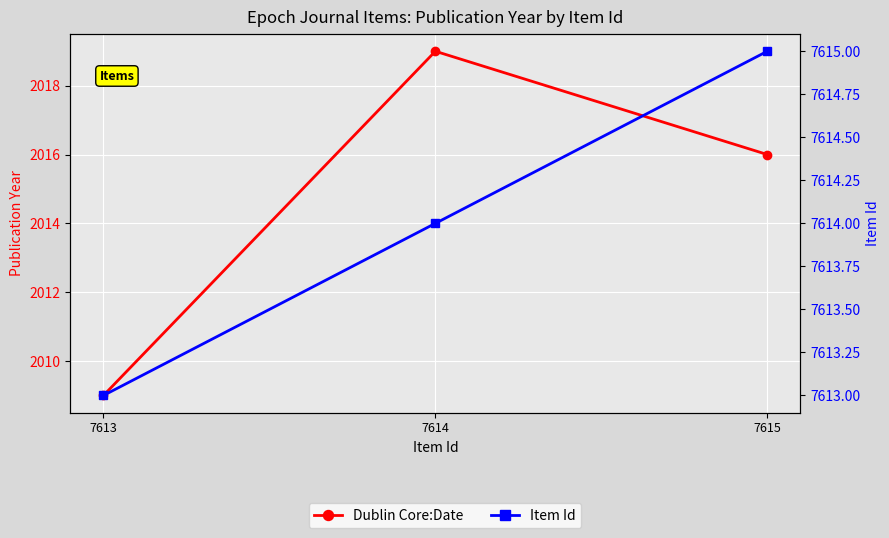

Is it true that Item Id equals 7613 at 7613?

True